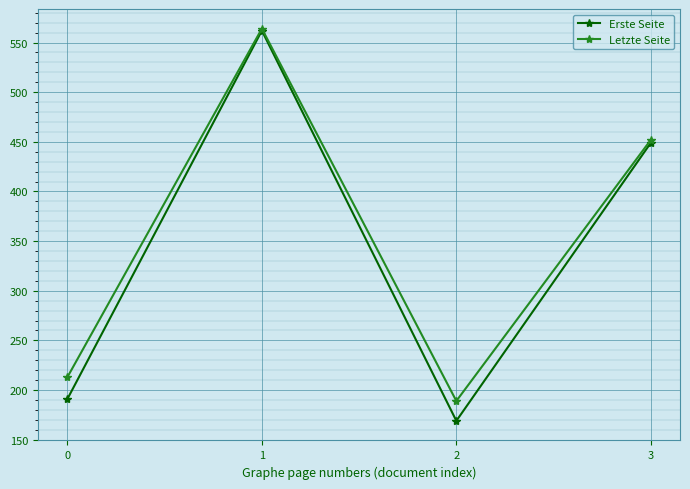

At 0, list the series in order from smallest to largest.

Erste Seite, Letzte Seite